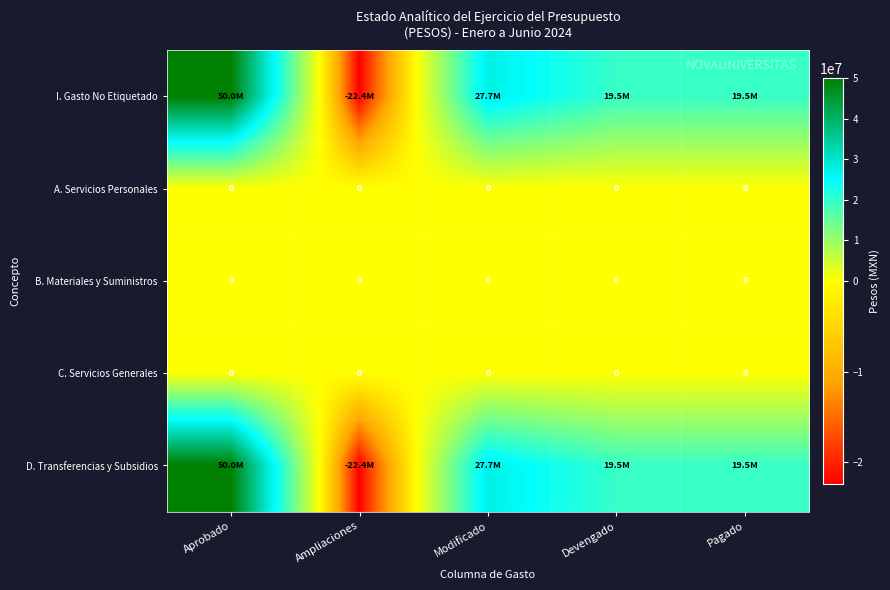

Which label corresponds to the smallest value in the chart?

Ampliaciones